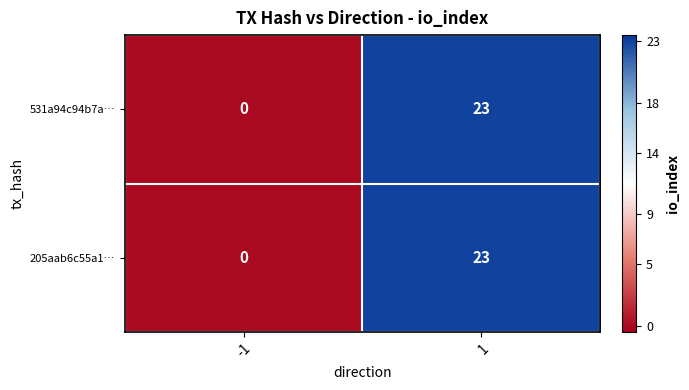

What is the sum of the 205aab6c55a1… values at -1 and 1?

23